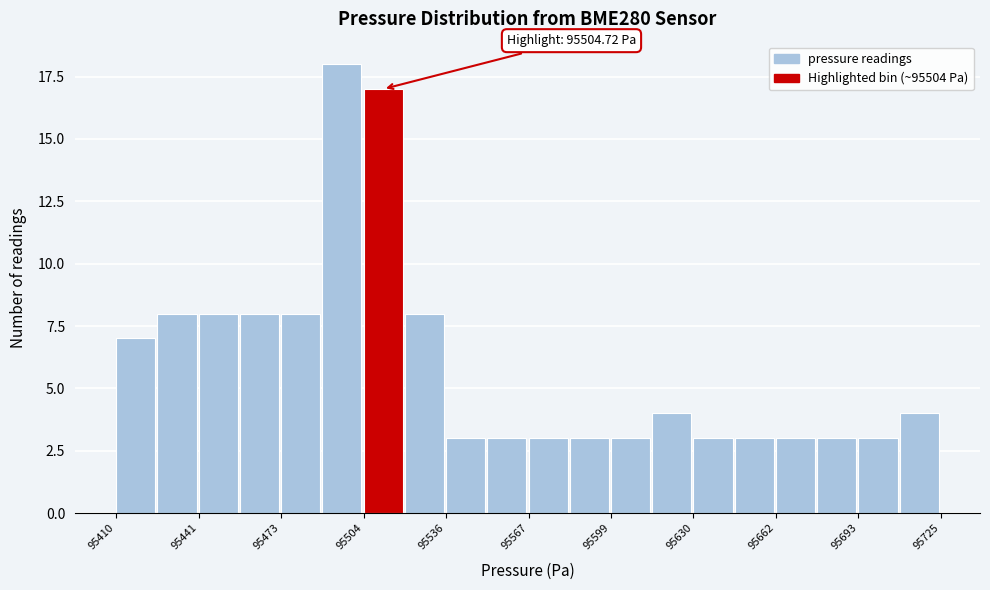

Read against the x-axis, roughly where is the centre of the tallest bar?

95495